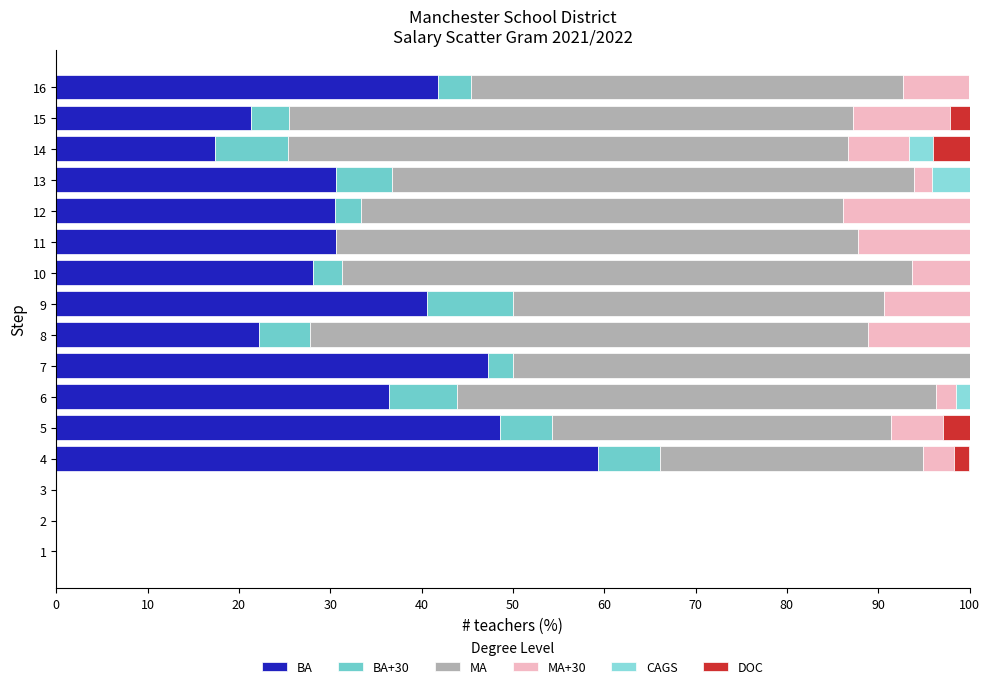

Count the number of data series in this chart.

6